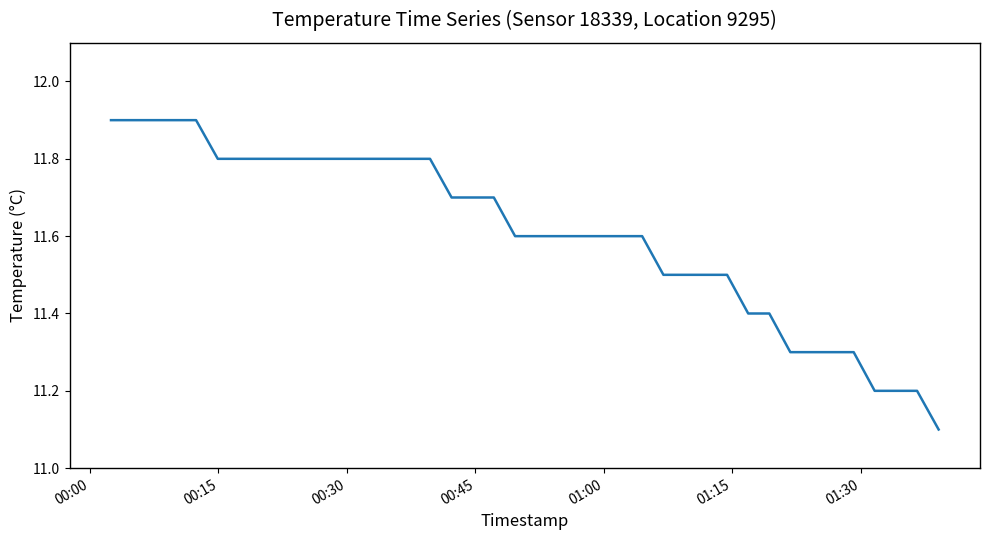

How many lines are shown in the chart?

1